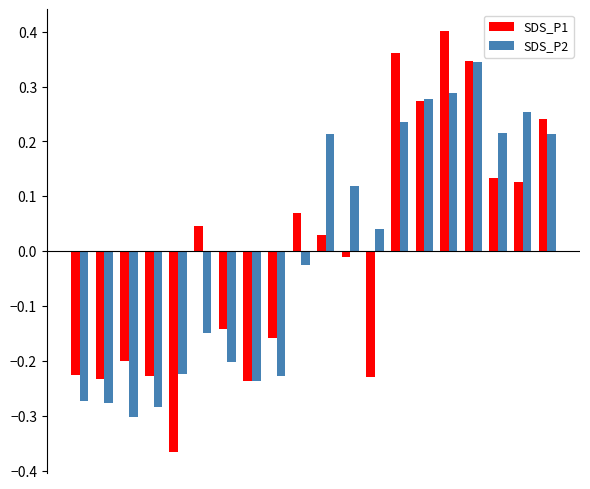

Which series has the widest spread of values?

SDS_P1